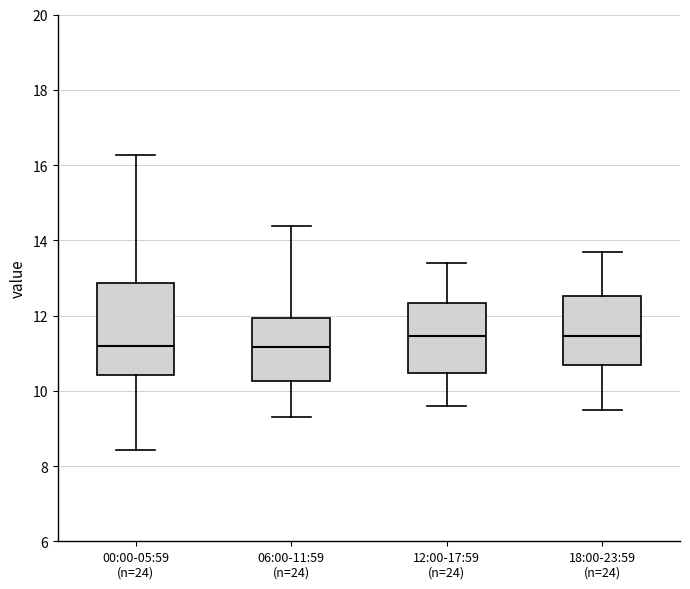

Where does the median line of the box for 00:00-05:59 (n=24) sit on the y-axis? The values are not printed on the chart, so give them approximately, as read against the axis.

11.2